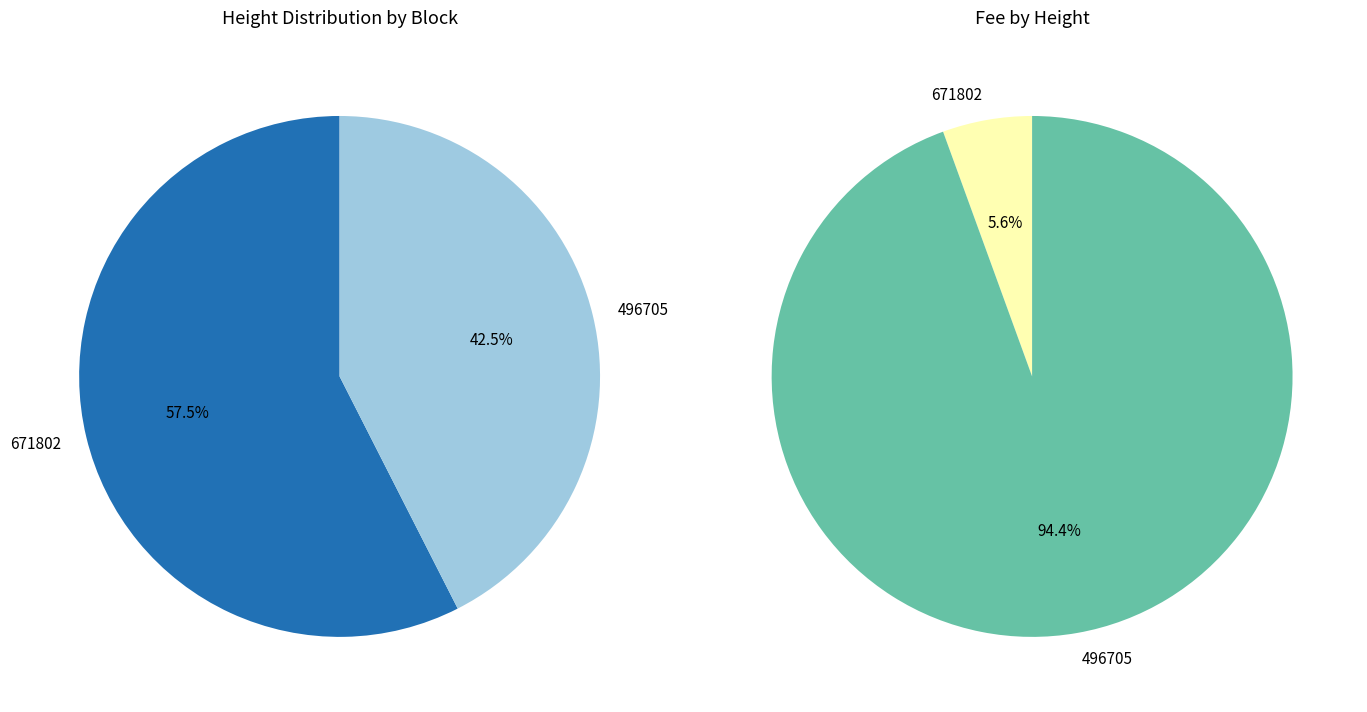

Count the number of slices in the pie.

2